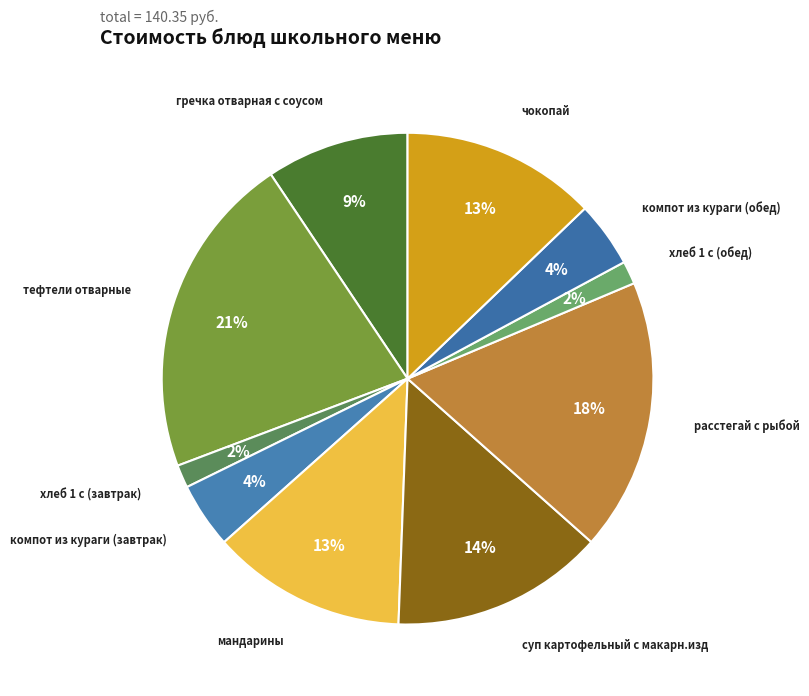

How many segments does this pie chart have?

10